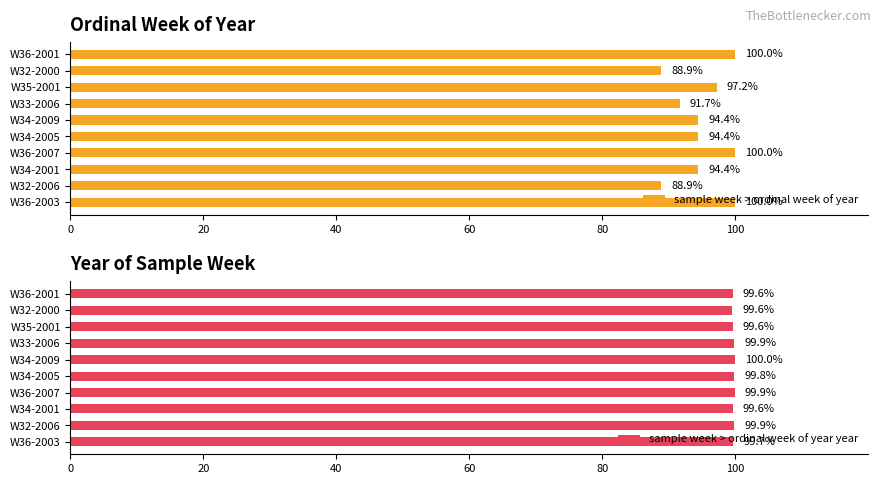

Rank the series by their maximum value, from highest to lowest.

sample week > ordinal week of year, sample week > ordinal week of year year